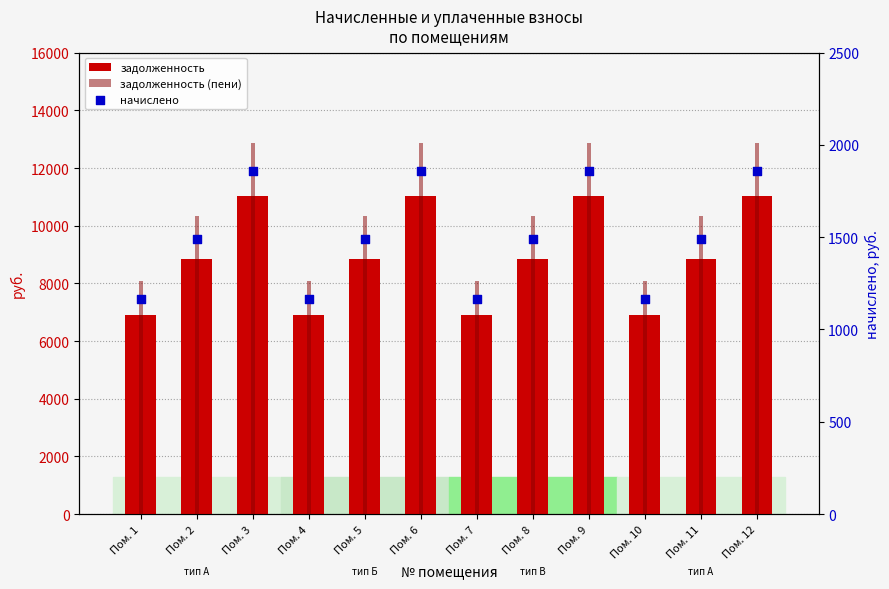

Which series reaches the maximum Y coordinate?

задолженность (пени)